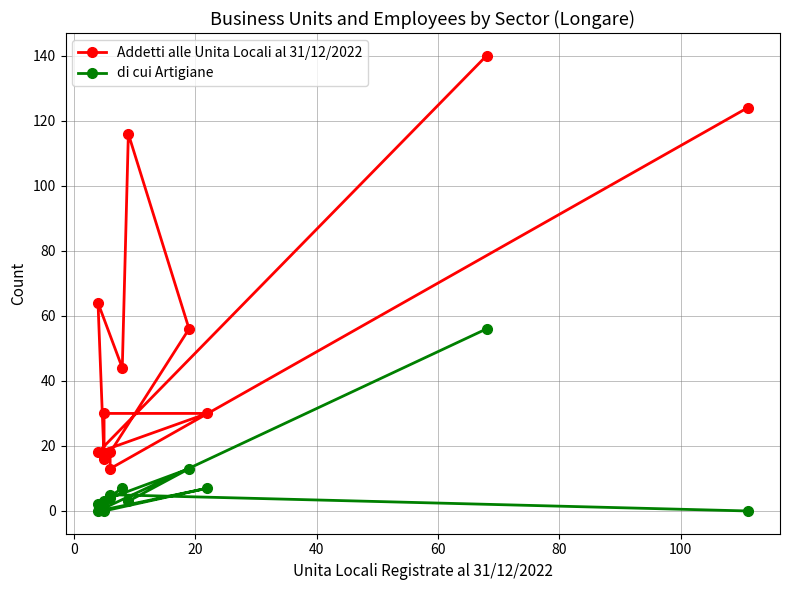

Does the chart have visible grid lines?

Yes